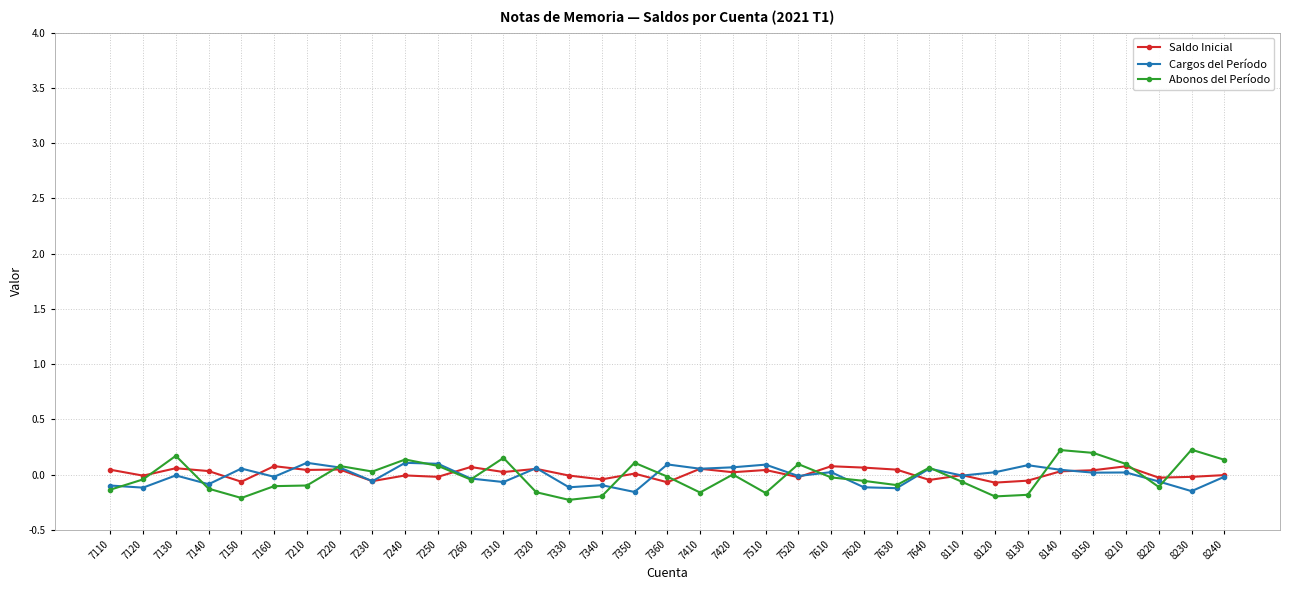

Where is the first local maximum for Abonos del Período?

7130